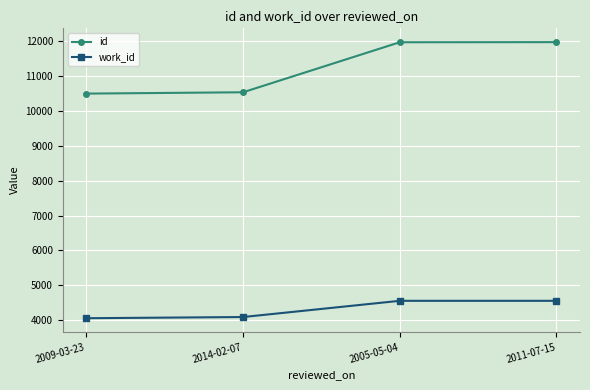

True or false: id has a value of 10536 at 2014-02-07.

True